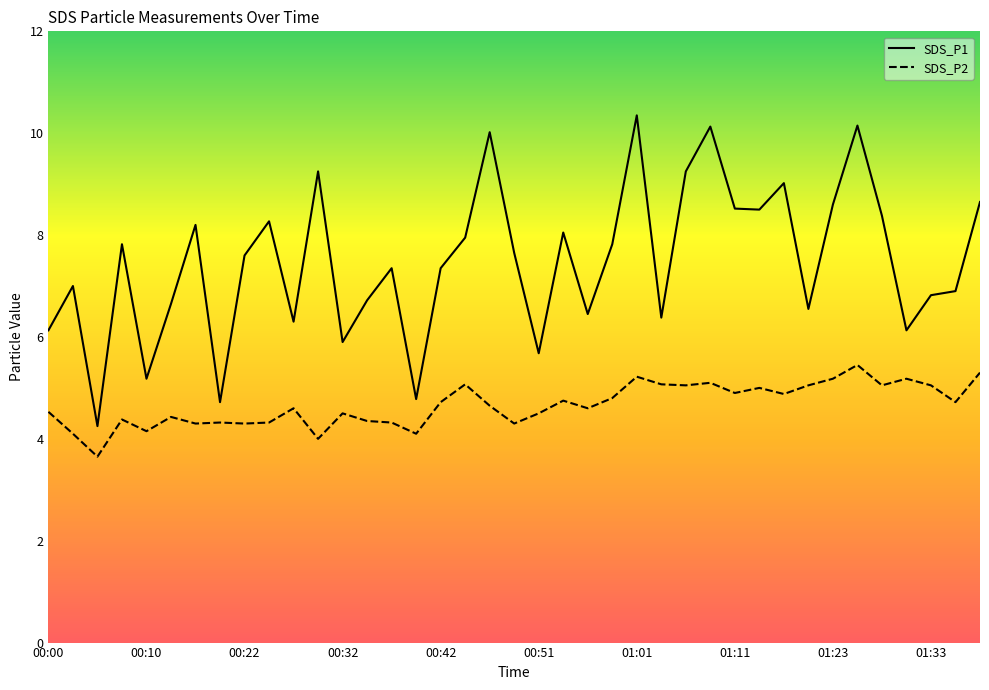

Does the chart display data point markers on the line(s)?

No